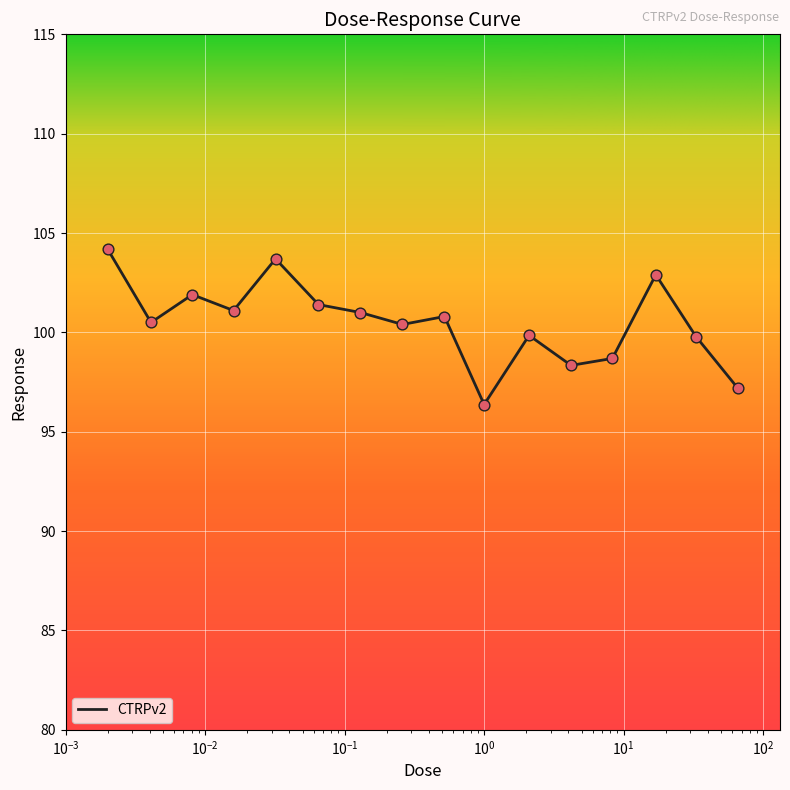

What is the difference between the maximum and minimum values?

7.8